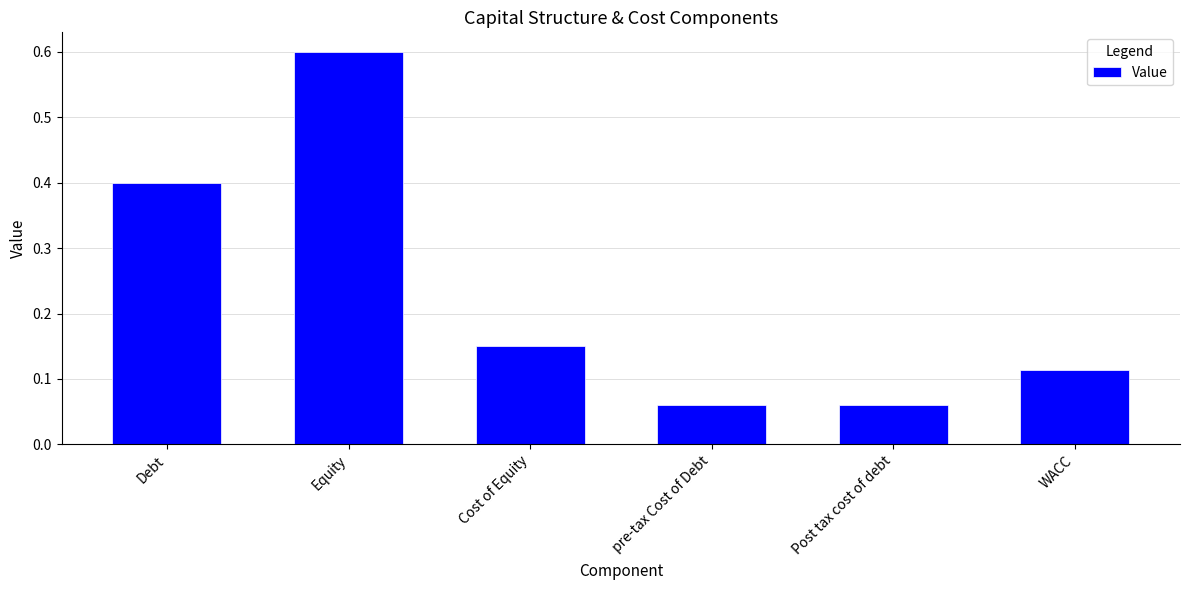

What is the maximum value shown in the chart?

0.6